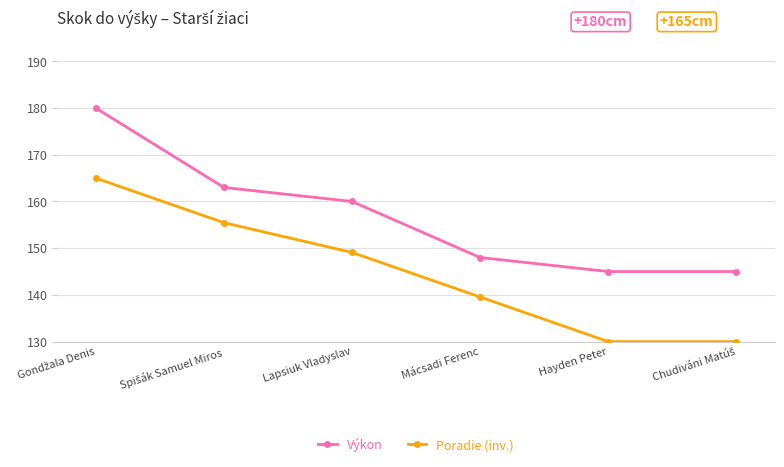

How many lines are shown in the chart?

2